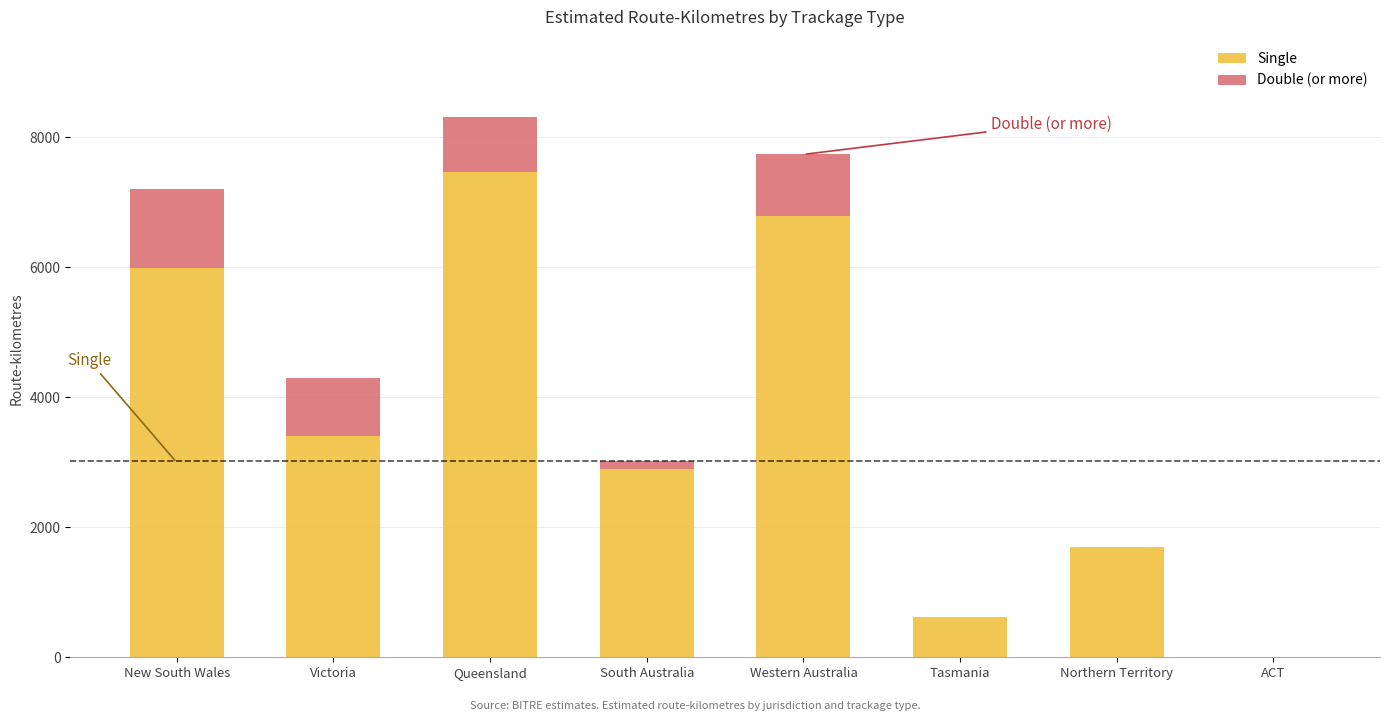

Is it true that Single equals 1128 at Northern Territory?

False